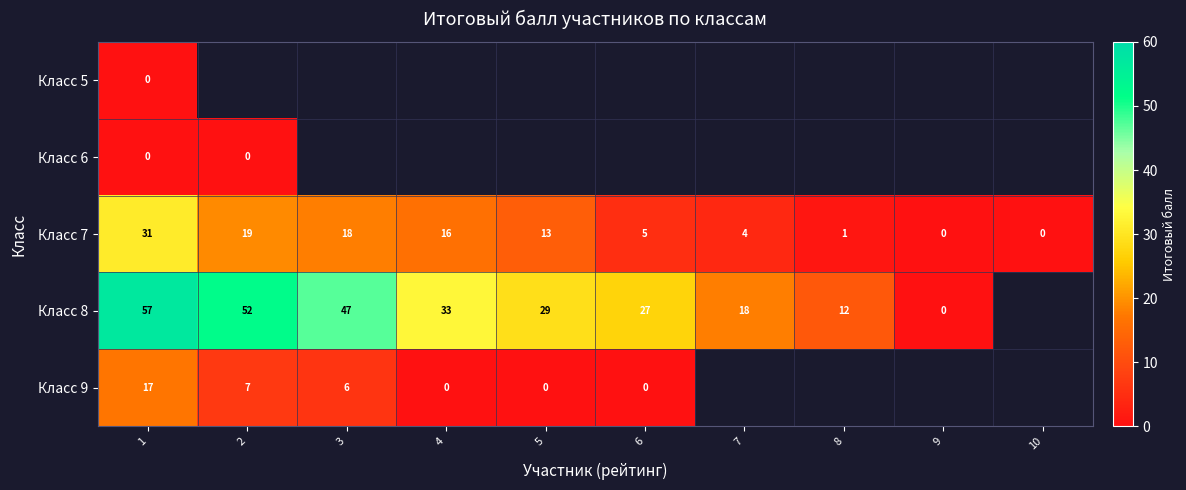

The value of Класс 7 at 3 is 30. True or false?

False